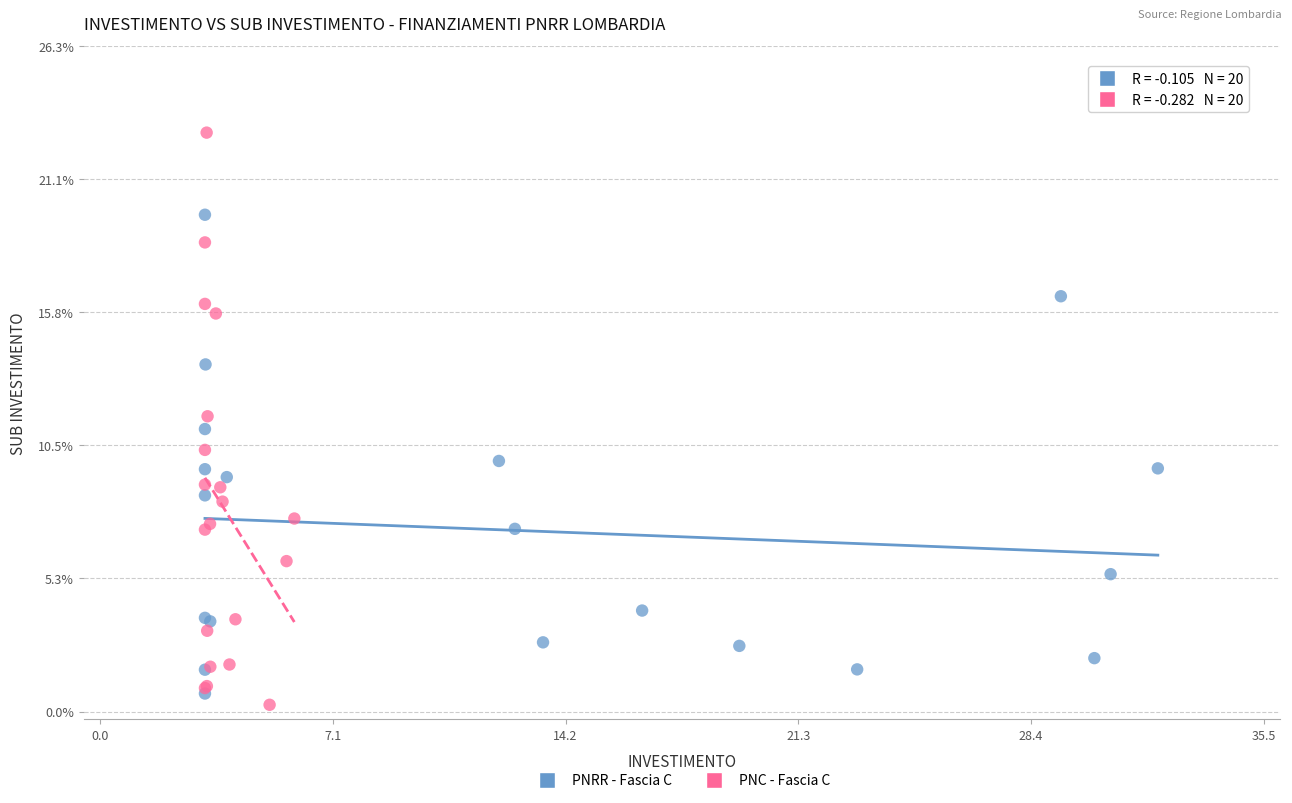

Which series has the largest Y range (max minus min)?

PNC - Fascia C